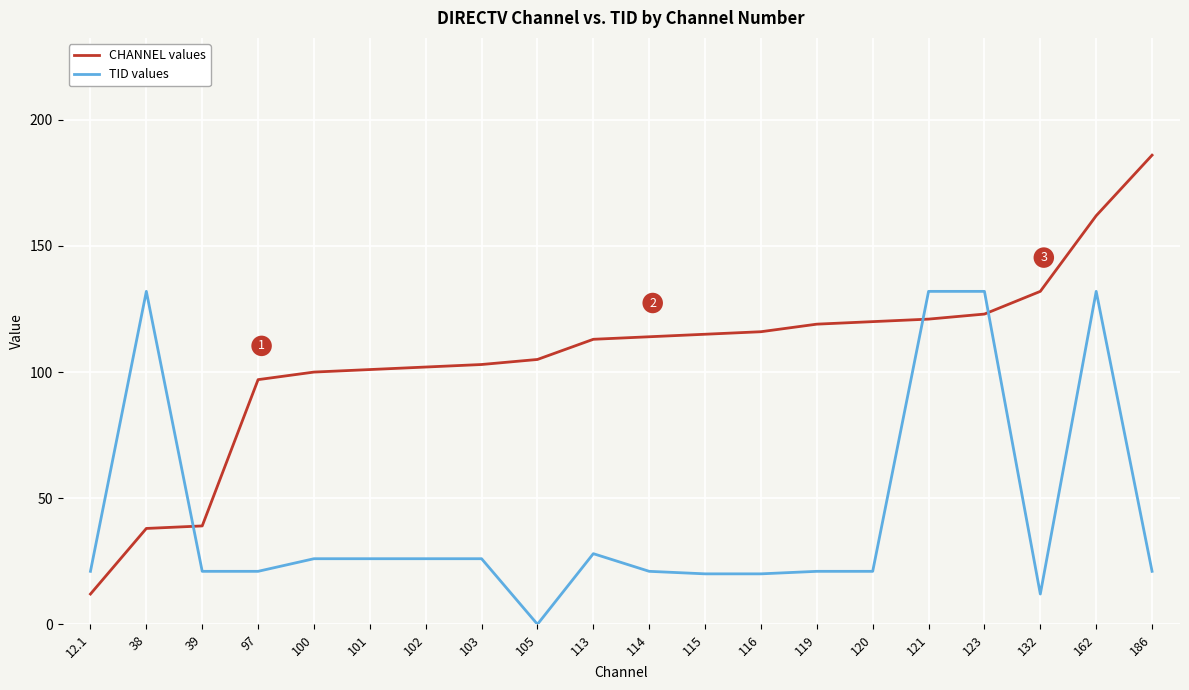

Which label corresponds to the largest value in the chart?

186